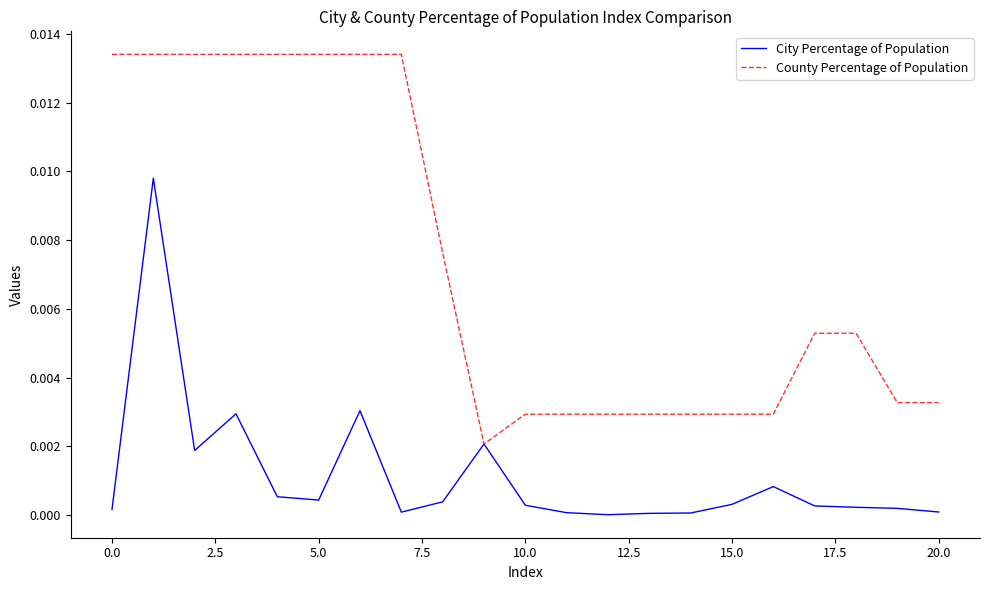

Which series has the widest spread of values?

County Percentage of Population